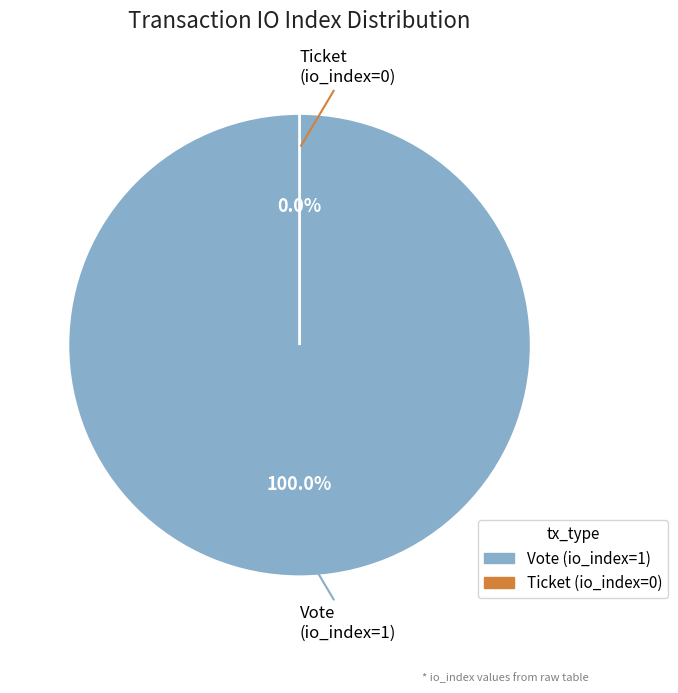

Between Ticket (io_index=0) and Vote (io_index=1), which is larger?

Vote (io_index=1)